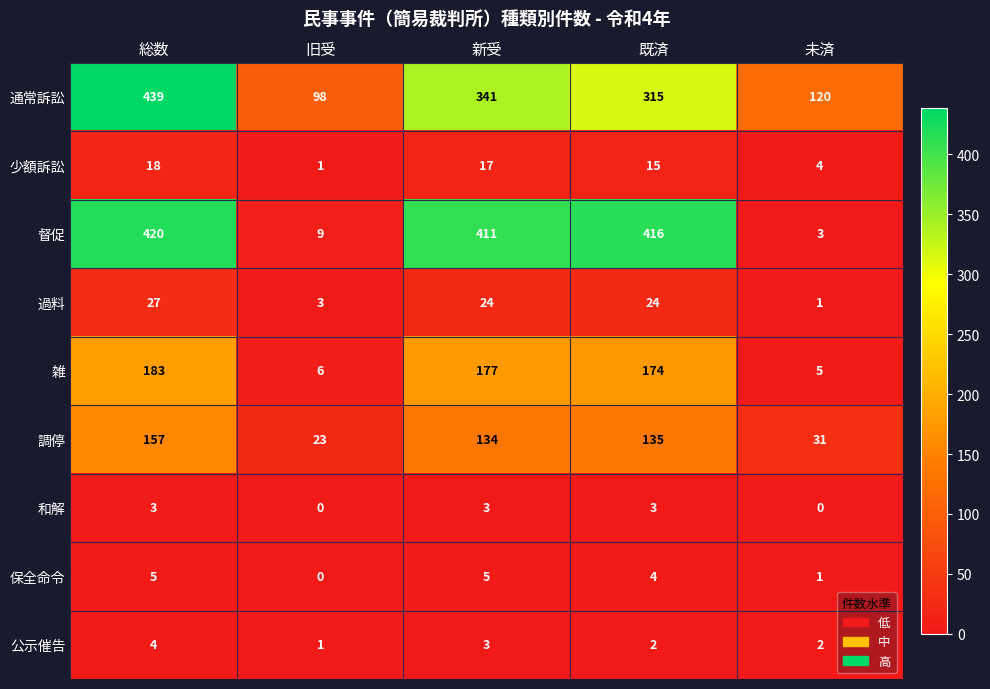

Is it true that 保全命令 equals 4 at 既済?

True